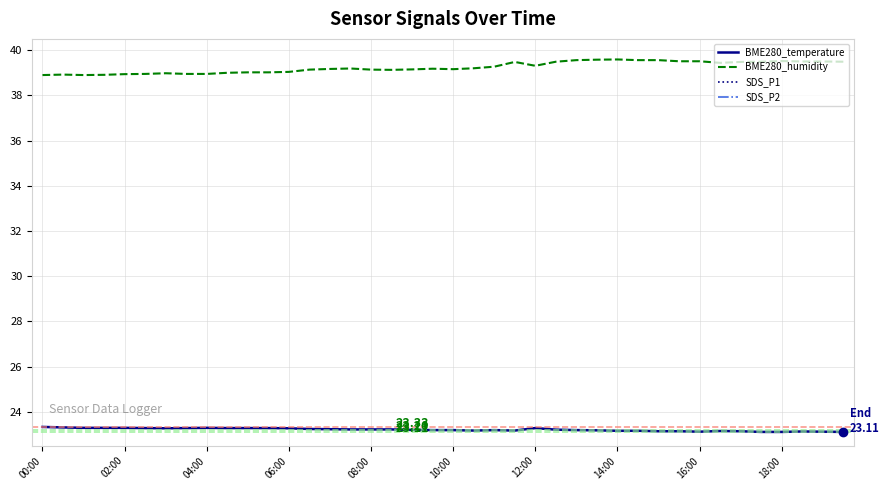

True or false: BME280_temperature and BME280_humidity intersect in this chart.

False